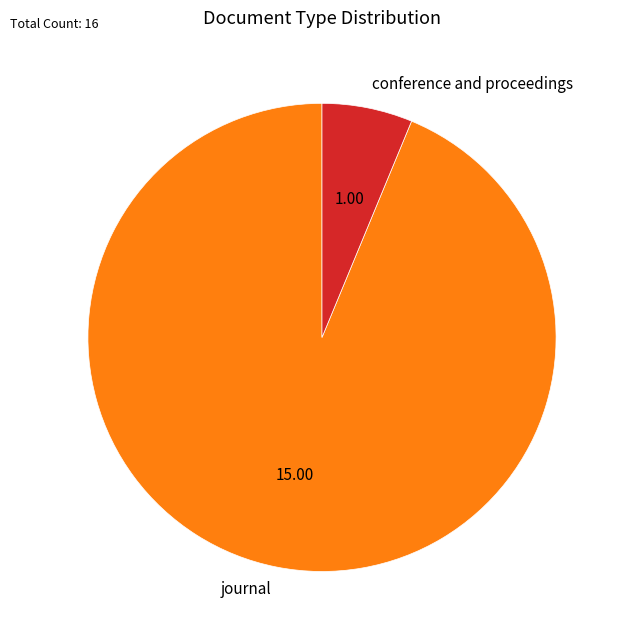

True or false: journal accounts for 99% of the total.

False